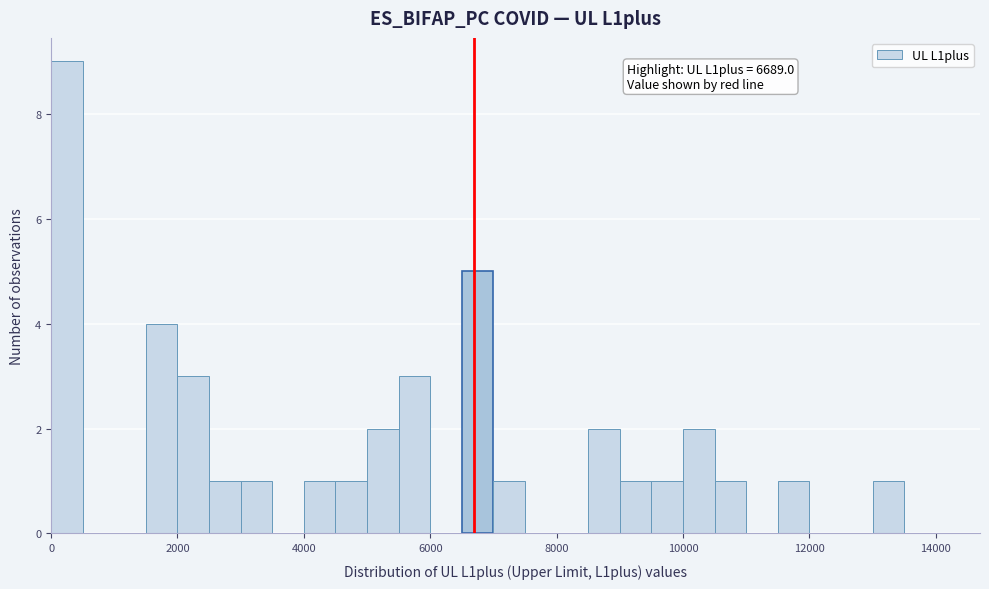

Read against the x-axis, roughly where is the centre of the tallest bar?

200